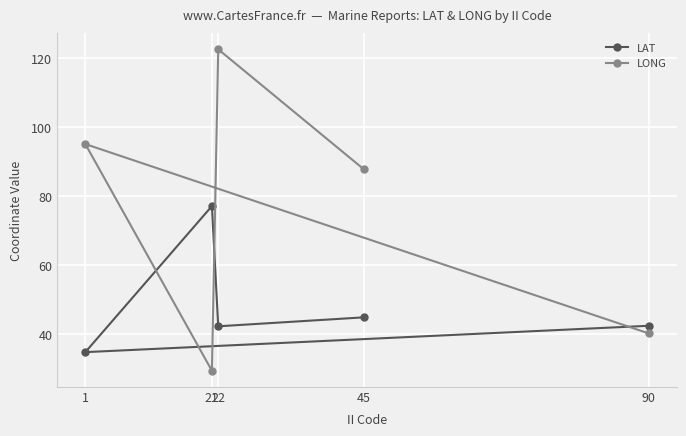

Is the value of LAT at 90 greater than the value of LONG at 90?

Yes